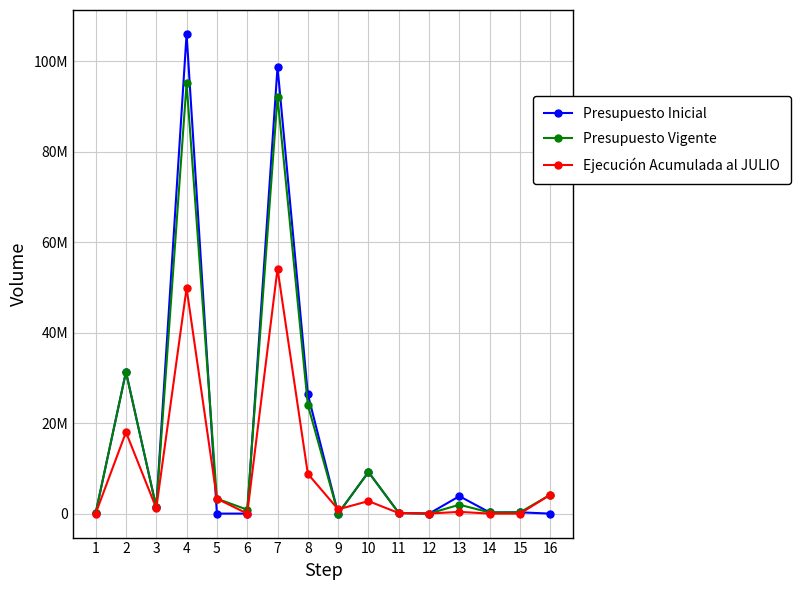

List the series in order of their peak value, lowest first.

Ejecución Acumulada al JULIO, Presupuesto Vigente, Presupuesto Inicial